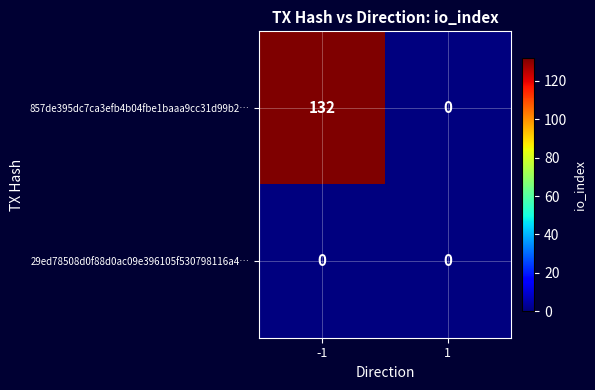

Rank the series at -1 from highest to lowest value.

857de395dc7ca3efb4b04fbe1baaa9cc31d99b2…, 29ed78508d0f88d0ac09e396105f530798116a4…